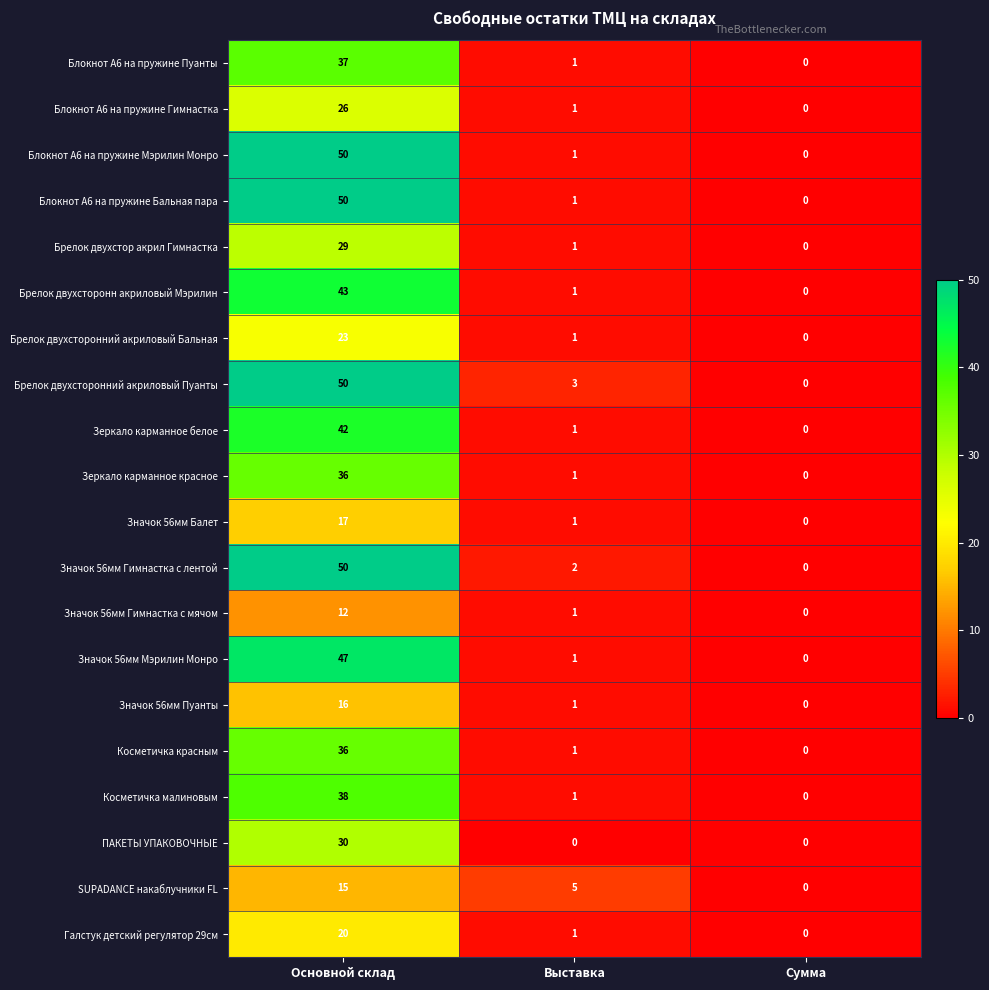

The value of Значок 56мм Пуанты at Сумма is 0. True or false?

True